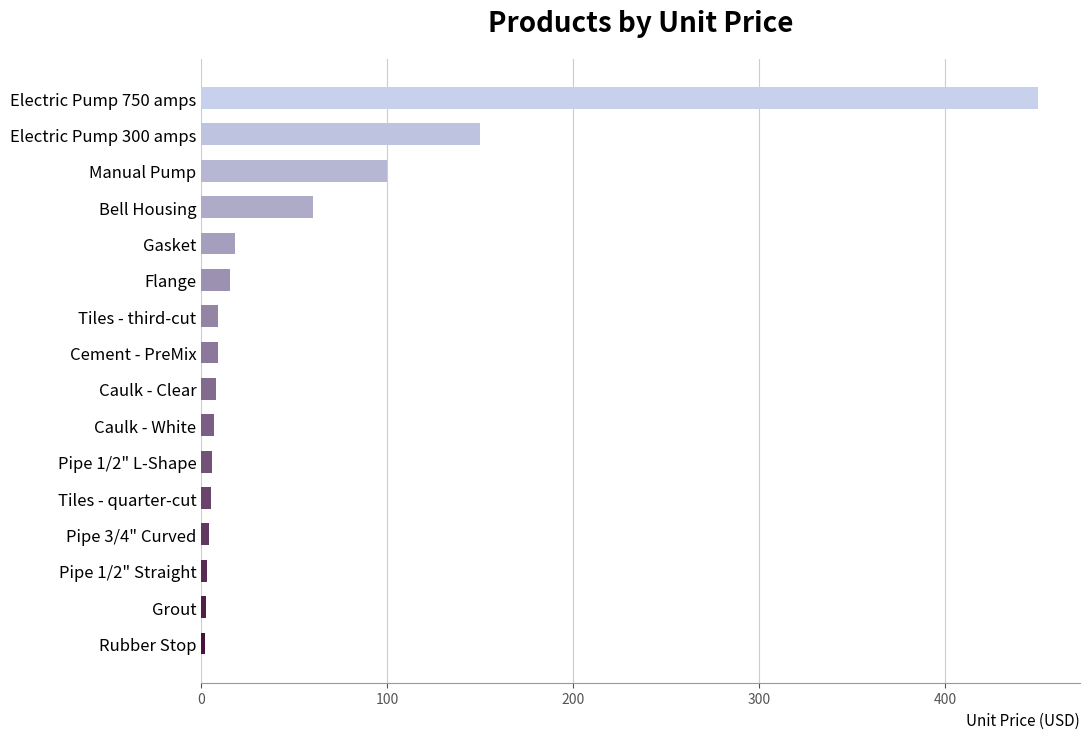

Where is the data nearest to the value 225?

Electric Pump 300 amps